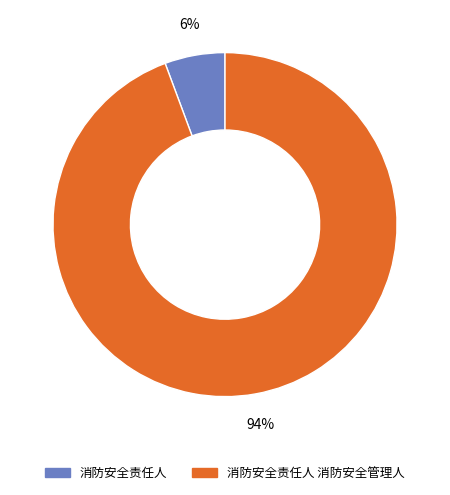

How many segments does this pie chart have?

2